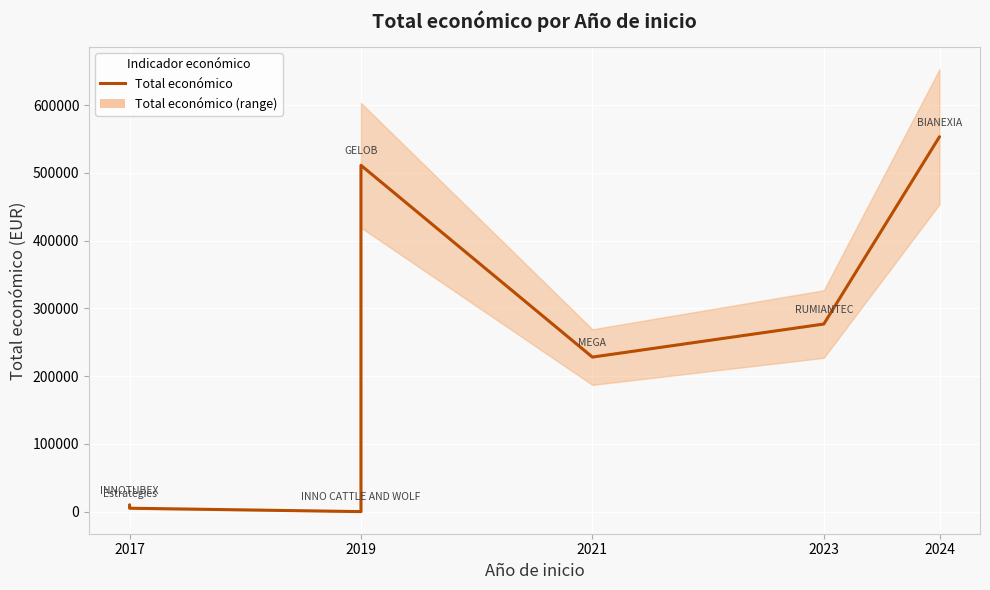

What is the value of the 6th point from the left?

276794